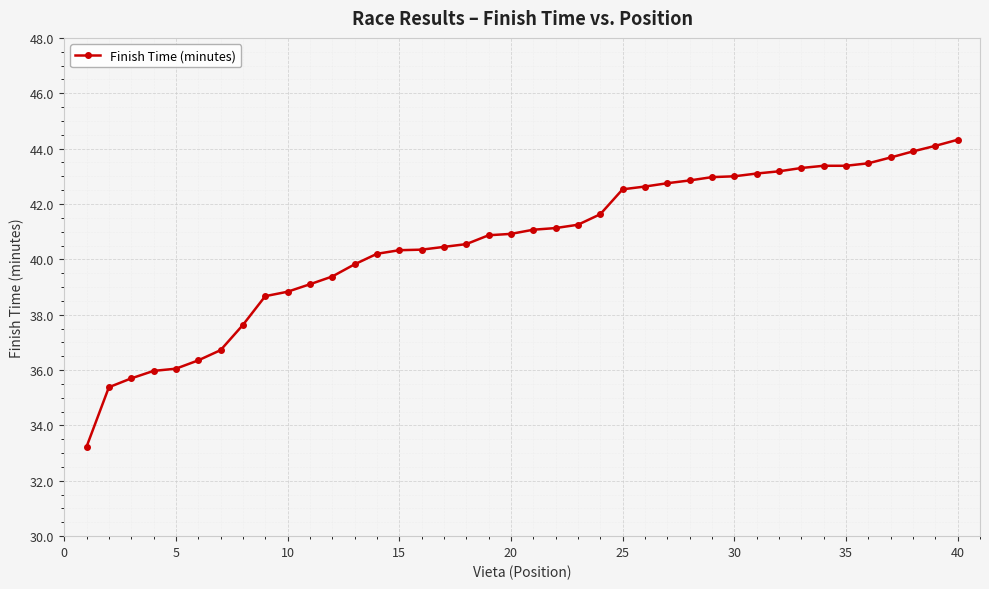

What is the smallest value displayed?

33.2